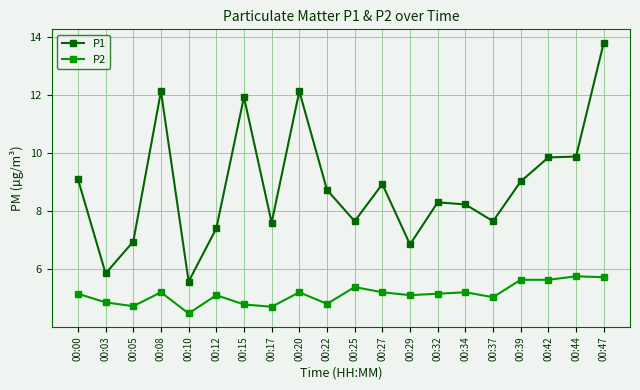

At which category is the sum across all series the highest?

00:47